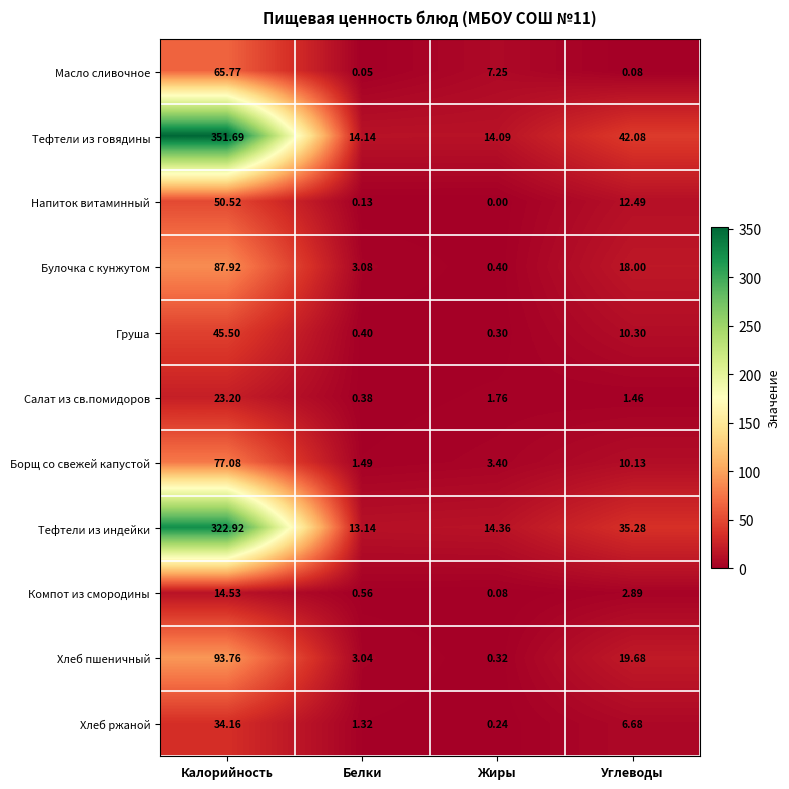

At which category does the chart reach its peak across all series?

Калорийность